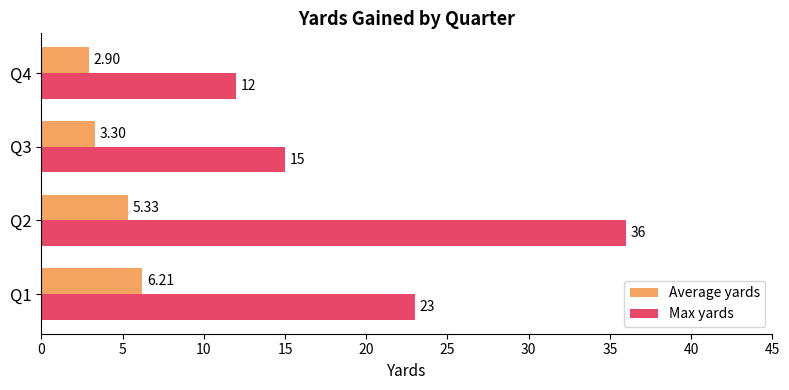

List the labels in order of Max yards value, largest first.

Q2, Q1, Q3, Q4